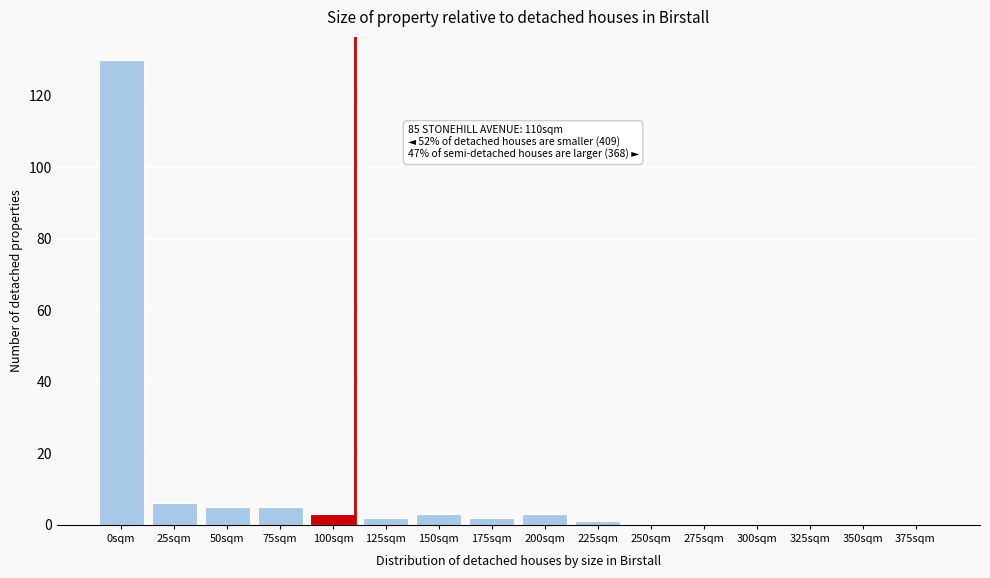

Reading right to left, transcribe all the data shown in this chart.

375sqm=0	350sqm=0	325sqm=0	300sqm=0	275sqm=0	250sqm=0	225sqm=1	200sqm=3	175sqm=2	150sqm=3	125sqm=2	100sqm=3	75sqm=5	50sqm=5	25sqm=6	0sqm=130